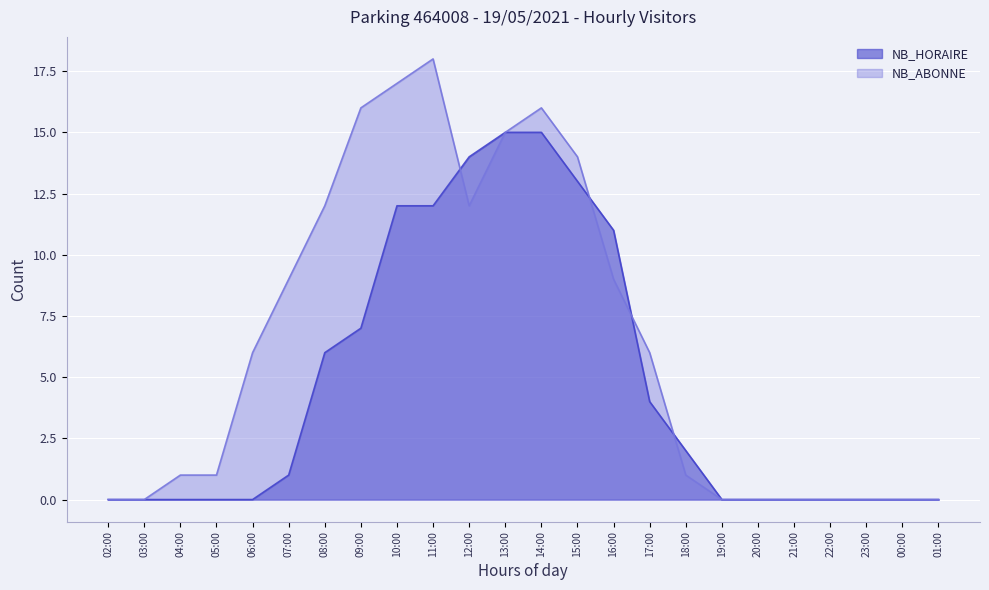

Which series changed the most between 07:00 and 18:00?

NB_ABONNE